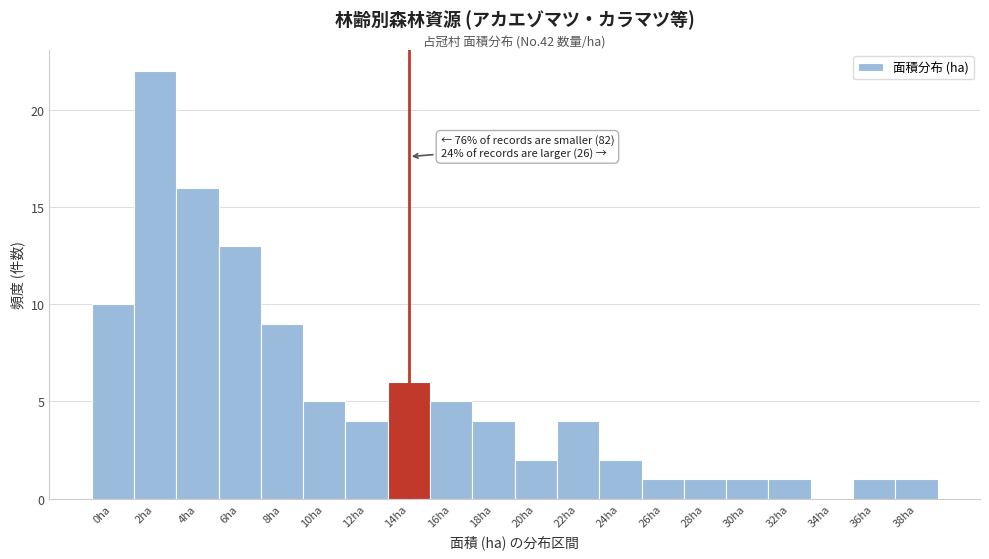

Reading right to left, what are all the values shown in this chart?

38ha=1	36ha=1	34ha=0	32ha=1	30ha=1	28ha=1	26ha=1	24ha=2	22ha=4	20ha=2	18ha=4	16ha=5	14ha=6	12ha=4	10ha=5	8ha=9	6ha=13	4ha=16	2ha=22	0ha=10